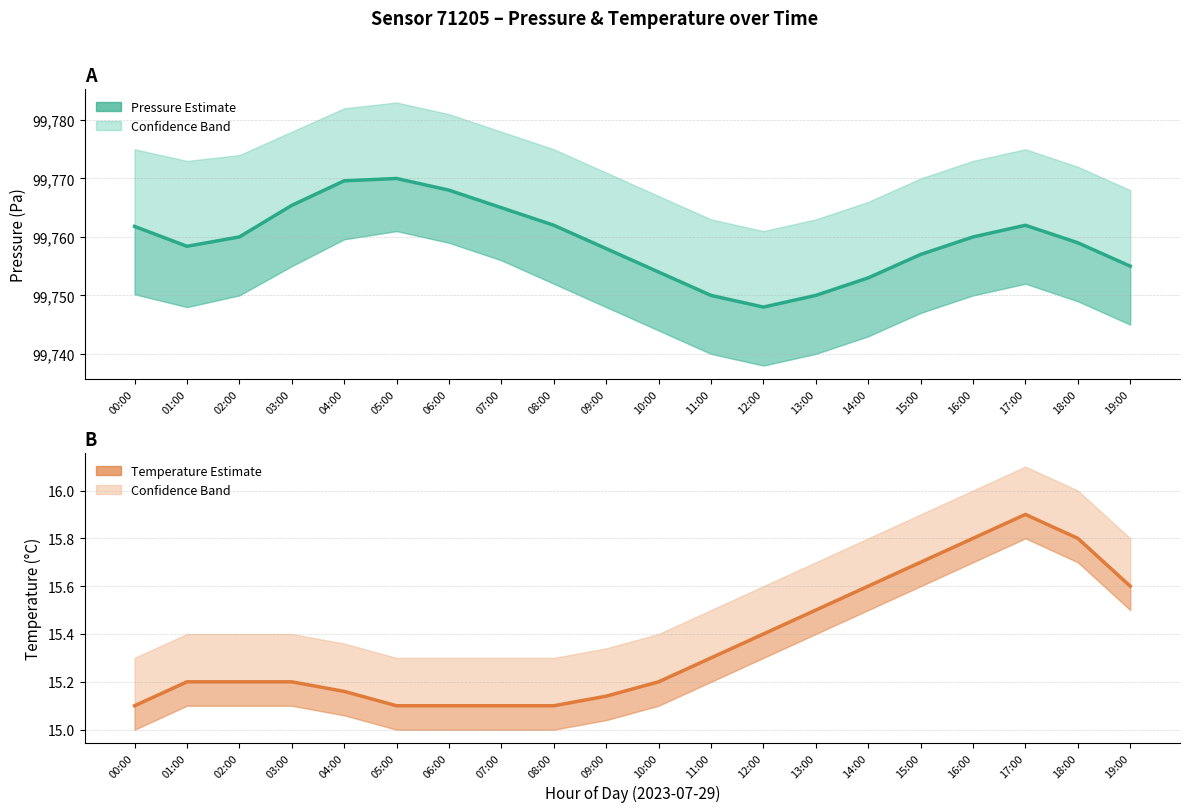

Which series has the largest total across all categories?

Pressure (Pa)